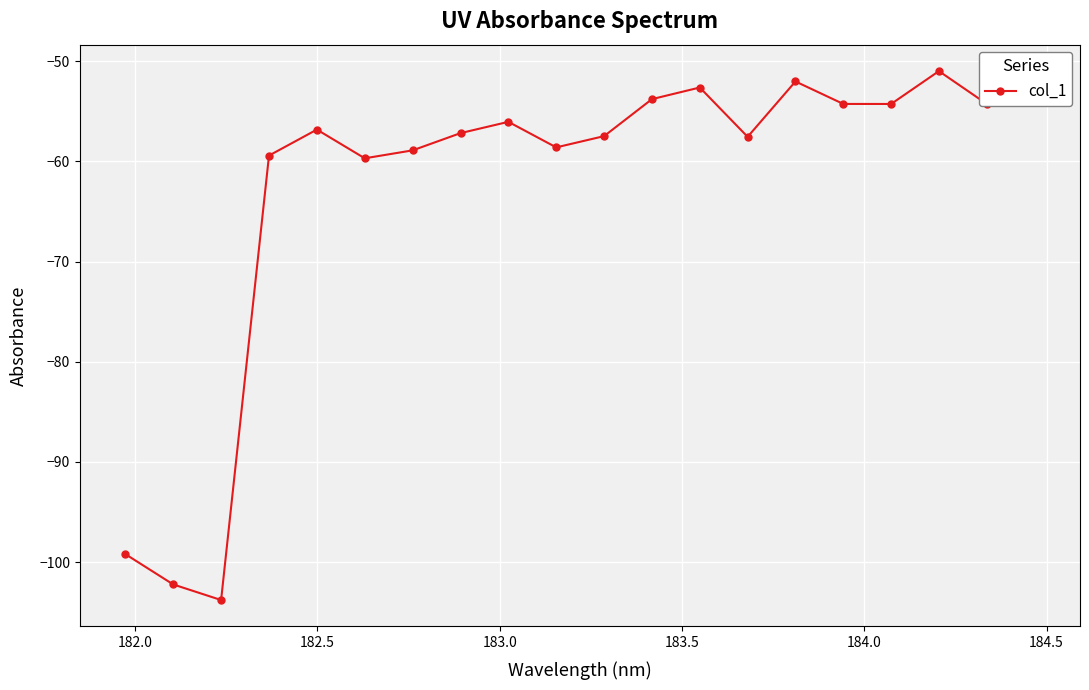

What is the greatest value displayed?

-51.0